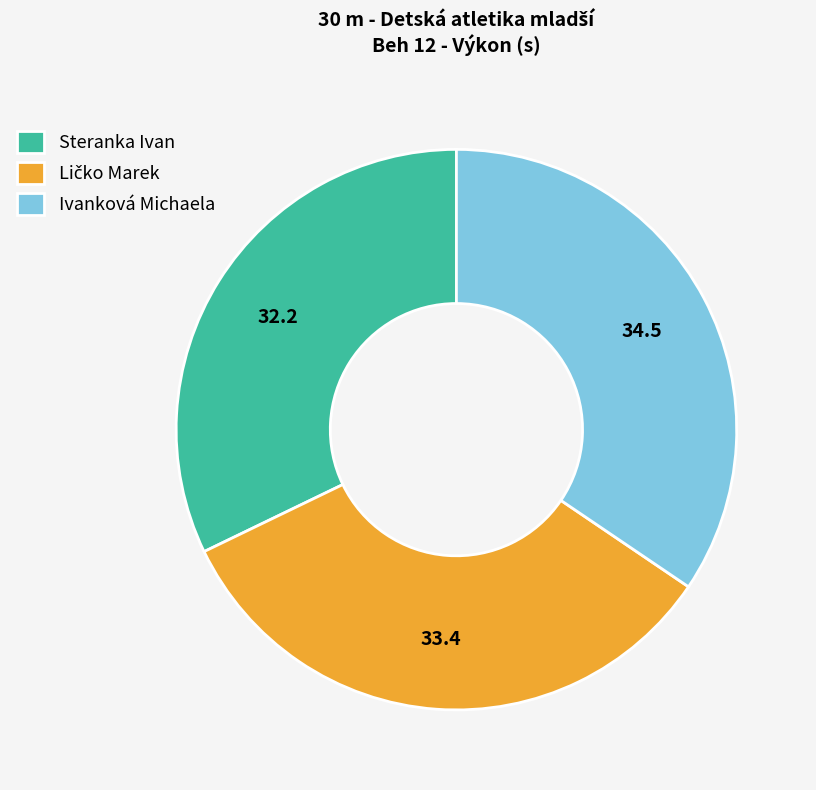

Does any single category account for the majority?

No